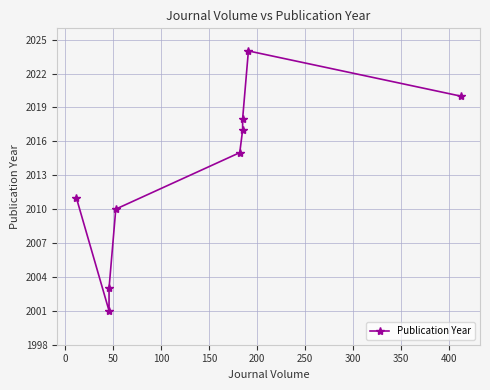

True or false: the data shows 2885 at 300.

False